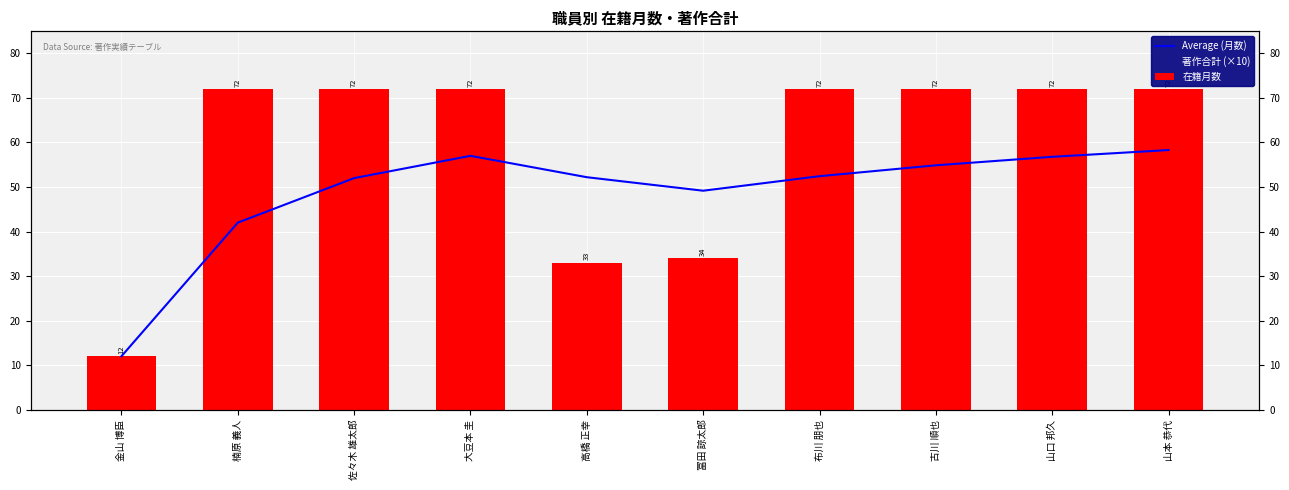

Between 山口 邦久 and 布川 朋也, which is larger?

山口 邦久